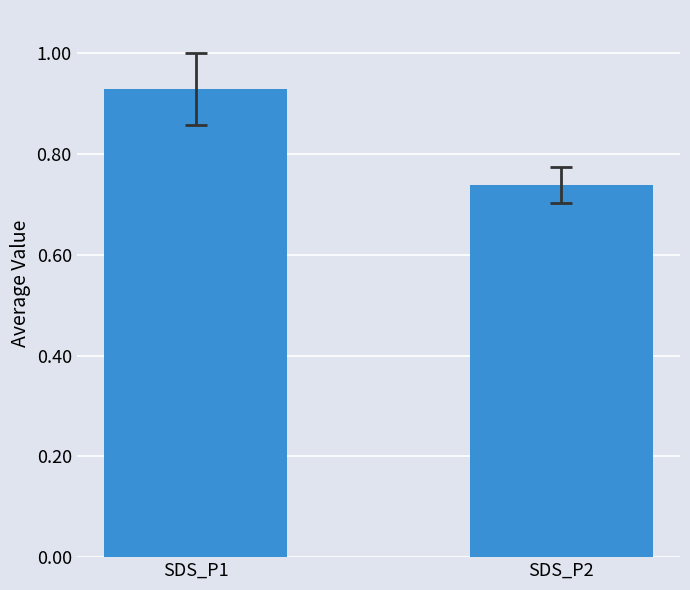

What is the difference between the maximum and minimum values?

0.2